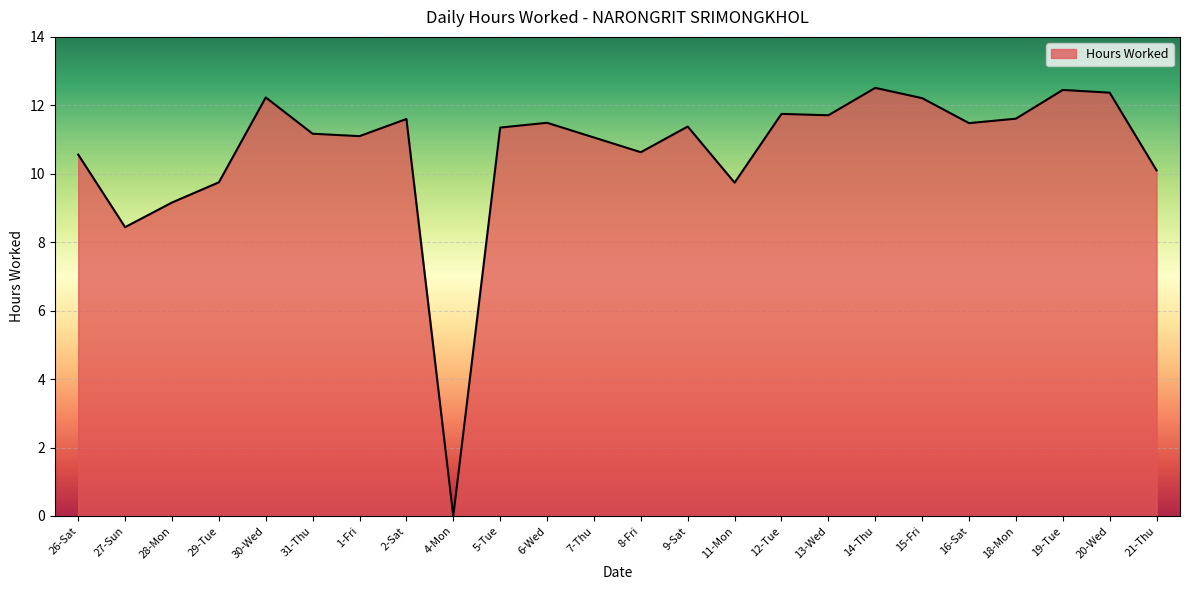

Approximately how many times larger is the value at 27-Sun compared to 8-Fri?

0.8